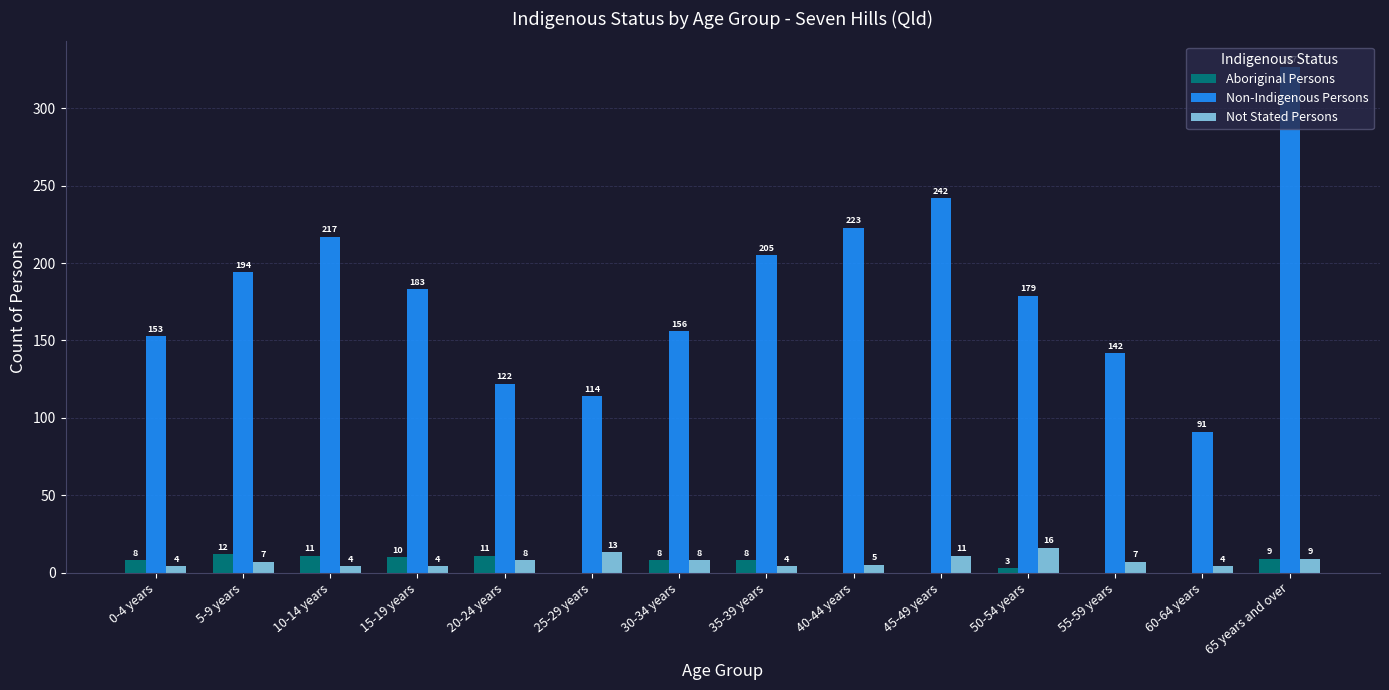

What is the average value of the Not Stated Persons series?

7